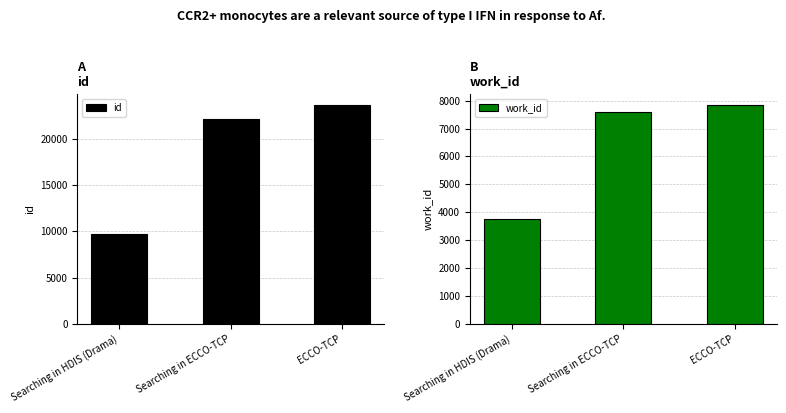

What is the total value across all series at Searching in HDIS (Drama)?

13453